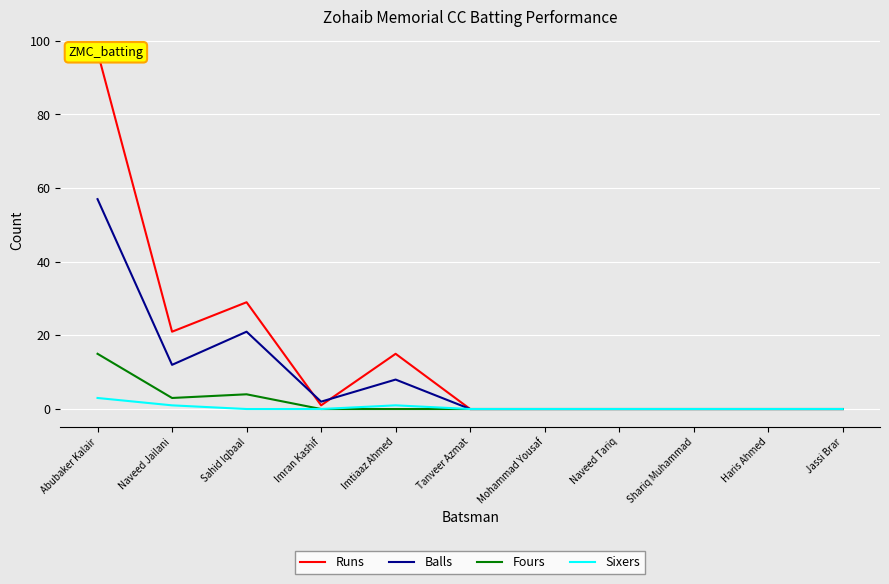

True or false: Runs and Fours intersect in this chart.

False